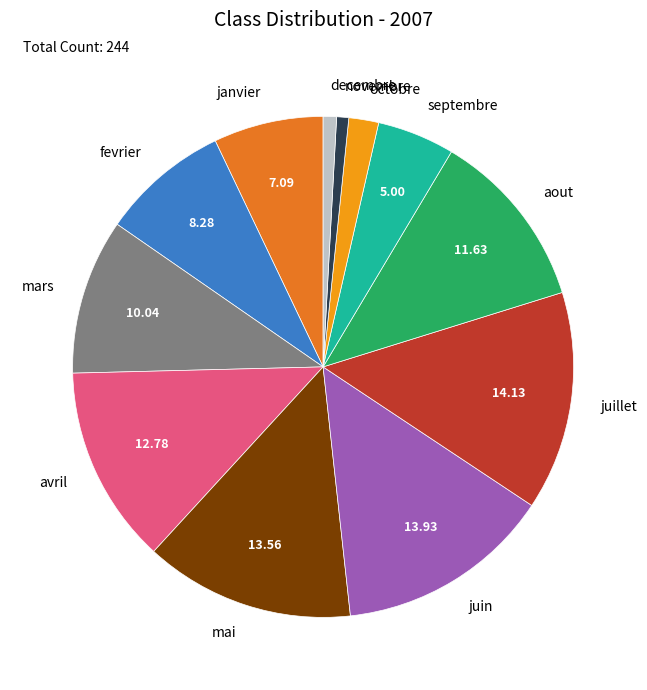

Is aout the majority of the pie?

No